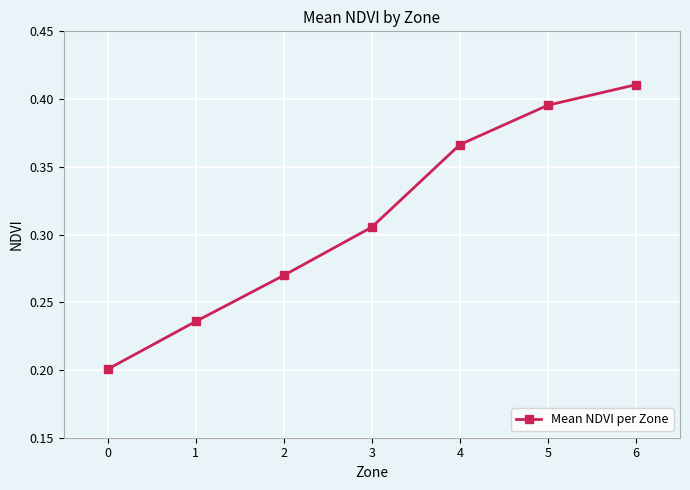

True or false: the data shows 0.2 at 3.

False